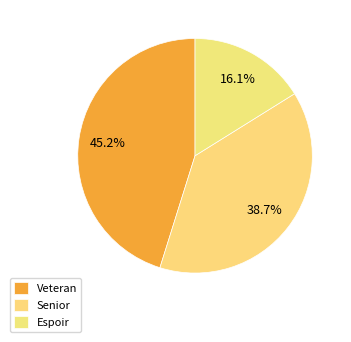

What is the largest slice in the pie chart?

Veteran